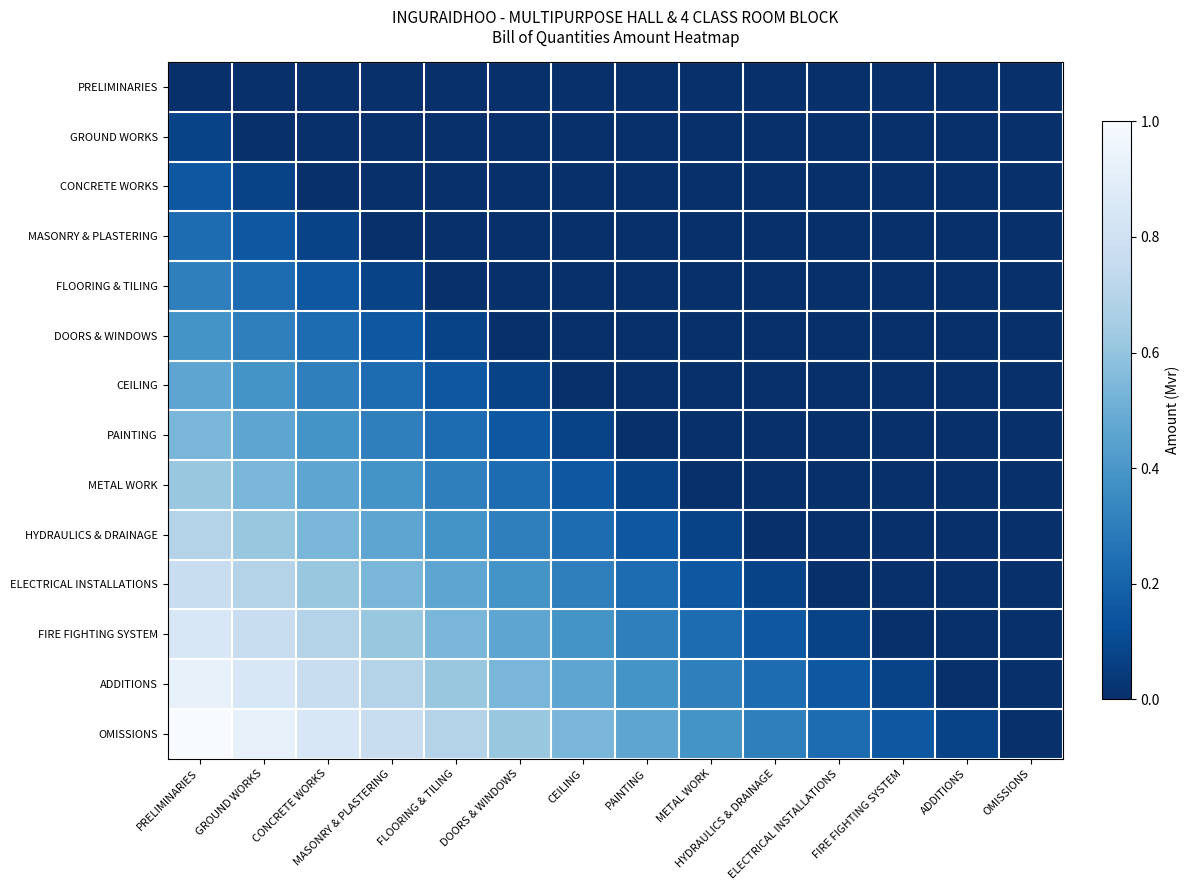

Reading left to right, transcribe all the data shown in this chart.

PRELIMINARIES: PRELIMINARIES=0.0	GROUND WORKS=0.0	CONCRETE WORKS=0.0	MASONRY & PLASTERING=0.0	FLOORING & TILING=0.0	DOORS & WINDOWS=0.0	CEILING=0.0	PAINTING=0.0	METAL WORK=0.0	HYDRAULICS & DRAINAGE=0.0	ELECTRICAL INSTALLATIONS=0.0	FIRE FIGHTING SYSTEM=0.0	ADDITIONS=0.0	OMISSIONS=0.0
GROUND WORKS: PRELIMINARIES=0.1	GROUND WORKS=0.0	CONCRETE WORKS=0.0	MASONRY & PLASTERING=0.0	FLOORING & TILING=0.0	DOORS & WINDOWS=0.0	CEILING=0.0	PAINTING=0.0	METAL WORK=0.0	HYDRAULICS & DRAINAGE=0.0	ELECTRICAL INSTALLATIONS=0.0	FIRE FIGHTING SYSTEM=0.0	ADDITIONS=0.0	OMISSIONS=0.0
CONCRETE WORKS: PRELIMINARIES=0.2	GROUND WORKS=0.1	CONCRETE WORKS=0.0	MASONRY & PLASTERING=0.0	FLOORING & TILING=0.0	DOORS & WINDOWS=0.0	CEILING=0.0	PAINTING=0.0	METAL WORK=0.0	HYDRAULICS & DRAINAGE=0.0	ELECTRICAL INSTALLATIONS=0.0	FIRE FIGHTING SYSTEM=0.0	ADDITIONS=0.0	OMISSIONS=0.0
MASONRY & PLASTERING: PRELIMINARIES=0.2	GROUND WORKS=0.2	CONCRETE WORKS=0.1	MASONRY & PLASTERING=0.0	FLOORING & TILING=0.0	DOORS & WINDOWS=0.0	CEILING=0.0	PAINTING=0.0	METAL WORK=0.0	HYDRAULICS & DRAINAGE=0.0	ELECTRICAL INSTALLATIONS=0.0	FIRE FIGHTING SYSTEM=0.0	ADDITIONS=0.0	OMISSIONS=0.0
FLOORING & TILING: PRELIMINARIES=0.3	GROUND WORKS=0.2	CONCRETE WORKS=0.2	MASONRY & PLASTERING=0.1	FLOORING & TILING=0.0	DOORS & WINDOWS=0.0	CEILING=0.0	PAINTING=0.0	METAL WORK=0.0	HYDRAULICS & DRAINAGE=0.0	ELECTRICAL INSTALLATIONS=0.0	FIRE FIGHTING SYSTEM=0.0	ADDITIONS=0.0	OMISSIONS=0.0
DOORS & WINDOWS: PRELIMINARIES=0.4	GROUND WORKS=0.3	CONCRETE WORKS=0.2	MASONRY & PLASTERING=0.2	FLOORING & TILING=0.1	DOORS & WINDOWS=0.0	CEILING=0.0	PAINTING=0.0	METAL WORK=0.0	HYDRAULICS & DRAINAGE=0.0	ELECTRICAL INSTALLATIONS=0.0	FIRE FIGHTING SYSTEM=0.0	ADDITIONS=0.0	OMISSIONS=0.0
CEILING: PRELIMINARIES=0.5	GROUND WORKS=0.4	CONCRETE WORKS=0.3	MASONRY & PLASTERING=0.2	FLOORING & TILING=0.2	DOORS & WINDOWS=0.1	CEILING=0.0	PAINTING=0.0	METAL WORK=0.0	HYDRAULICS & DRAINAGE=0.0	ELECTRICAL INSTALLATIONS=0.0	FIRE FIGHTING SYSTEM=0.0	ADDITIONS=0.0	OMISSIONS=0.0
PAINTING: PRELIMINARIES=0.5	GROUND WORKS=0.5	CONCRETE WORKS=0.4	MASONRY & PLASTERING=0.3	FLOORING & TILING=0.2	DOORS & WINDOWS=0.2	CEILING=0.1	PAINTING=0.0	METAL WORK=0.0	HYDRAULICS & DRAINAGE=0.0	ELECTRICAL INSTALLATIONS=0.0	FIRE FIGHTING SYSTEM=0.0	ADDITIONS=0.0	OMISSIONS=0.0
METAL WORK: PRELIMINARIES=0.6	GROUND WORKS=0.5	CONCRETE WORKS=0.5	MASONRY & PLASTERING=0.4	FLOORING & TILING=0.3	DOORS & WINDOWS=0.2	CEILING=0.2	PAINTING=0.1	METAL WORK=0.0	HYDRAULICS & DRAINAGE=0.0	ELECTRICAL INSTALLATIONS=0.0	FIRE FIGHTING SYSTEM=0.0	ADDITIONS=0.0	OMISSIONS=0.0
HYDRAULICS & DRAINAGE: PRELIMINARIES=0.7	GROUND WORKS=0.6	CONCRETE WORKS=0.5	MASONRY & PLASTERING=0.5	FLOORING & TILING=0.4	DOORS & WINDOWS=0.3	CEILING=0.2	PAINTING=0.2	METAL WORK=0.1	HYDRAULICS & DRAINAGE=0.0	ELECTRICAL INSTALLATIONS=0.0	FIRE FIGHTING SYSTEM=0.0	ADDITIONS=0.0	OMISSIONS=0.0
ELECTRICAL INSTALLATIONS: PRELIMINARIES=0.8	GROUND WORKS=0.7	CONCRETE WORKS=0.6	MASONRY & PLASTERING=0.5	FLOORING & TILING=0.5	DOORS & WINDOWS=0.4	CEILING=0.3	PAINTING=0.2	METAL WORK=0.2	HYDRAULICS & DRAINAGE=0.1	ELECTRICAL INSTALLATIONS=0.0	FIRE FIGHTING SYSTEM=0.0	ADDITIONS=0.0	OMISSIONS=0.0
FIRE FIGHTING SYSTEM: PRELIMINARIES=0.8	GROUND WORKS=0.8	CONCRETE WORKS=0.7	MASONRY & PLASTERING=0.6	FLOORING & TILING=0.5	DOORS & WINDOWS=0.5	CEILING=0.4	PAINTING=0.3	METAL WORK=0.2	HYDRAULICS & DRAINAGE=0.2	ELECTRICAL INSTALLATIONS=0.1	FIRE FIGHTING SYSTEM=0.0	ADDITIONS=0.0	OMISSIONS=0.0
ADDITIONS: PRELIMINARIES=0.9	GROUND WORKS=0.8	CONCRETE WORKS=0.8	MASONRY & PLASTERING=0.7	FLOORING & TILING=0.6	DOORS & WINDOWS=0.5	CEILING=0.5	PAINTING=0.4	METAL WORK=0.3	HYDRAULICS & DRAINAGE=0.2	ELECTRICAL INSTALLATIONS=0.2	FIRE FIGHTING SYSTEM=0.1	ADDITIONS=0.0	OMISSIONS=0.0
OMISSIONS: PRELIMINARIES=1.0	GROUND WORKS=0.9	CONCRETE WORKS=0.8	MASONRY & PLASTERING=0.8	FLOORING & TILING=0.7	DOORS & WINDOWS=0.6	CEILING=0.5	PAINTING=0.5	METAL WORK=0.4	HYDRAULICS & DRAINAGE=0.3	ELECTRICAL INSTALLATIONS=0.2	FIRE FIGHTING SYSTEM=0.2	ADDITIONS=0.1	OMISSIONS=0.0